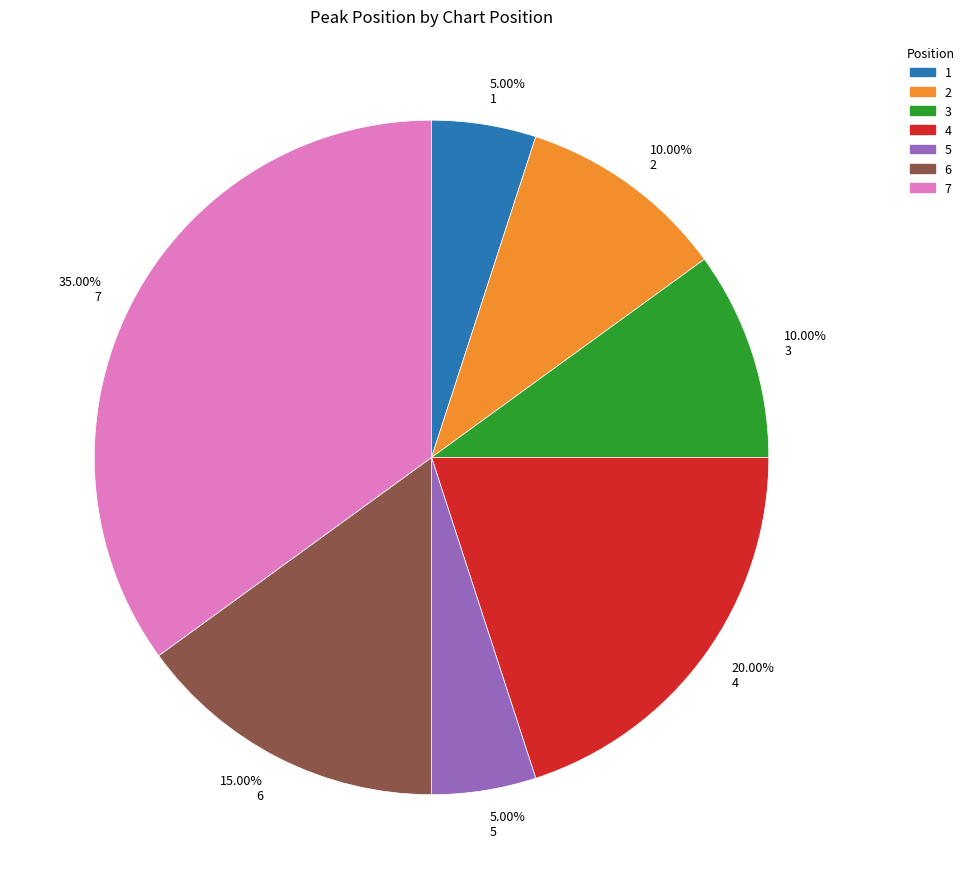

Does any single category account for the majority?

No